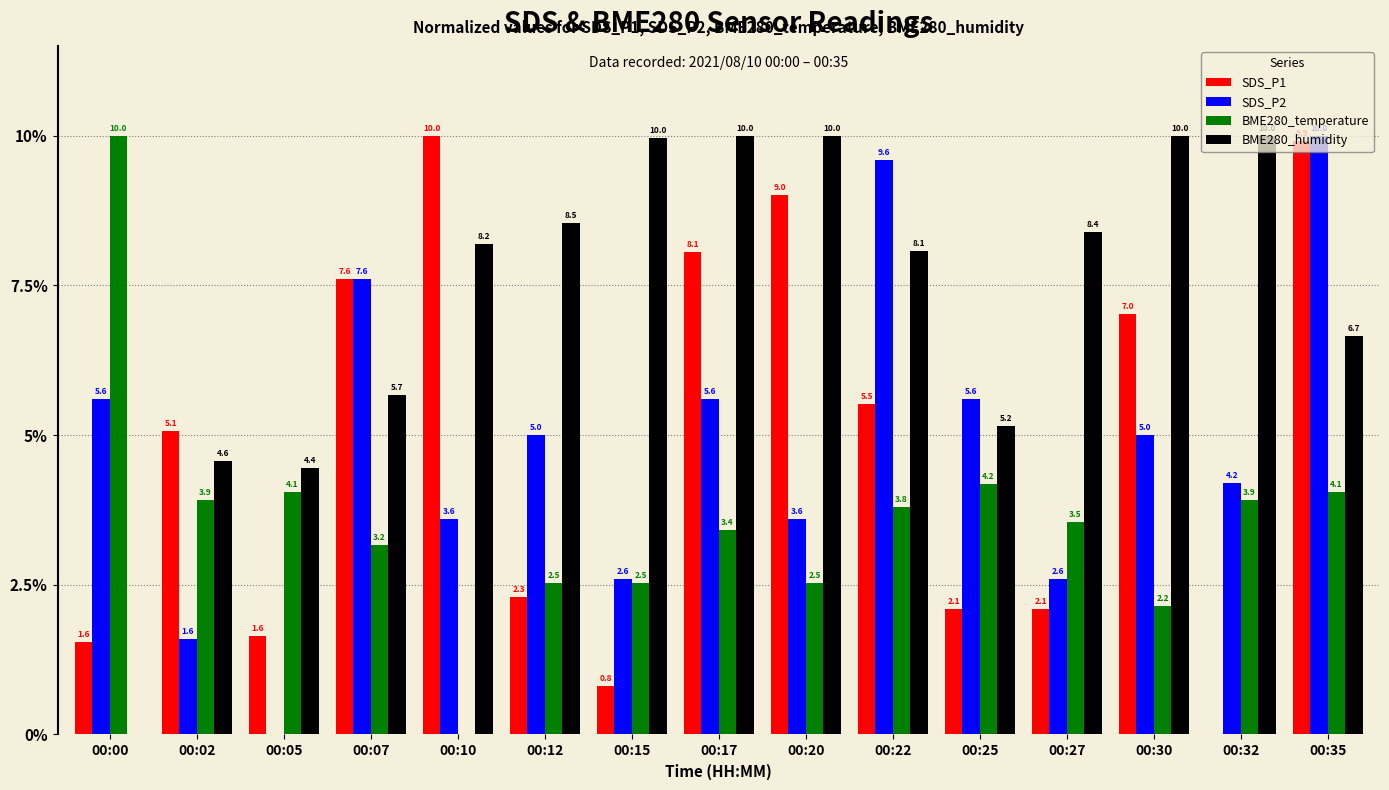

How many groups of bars are there?

15